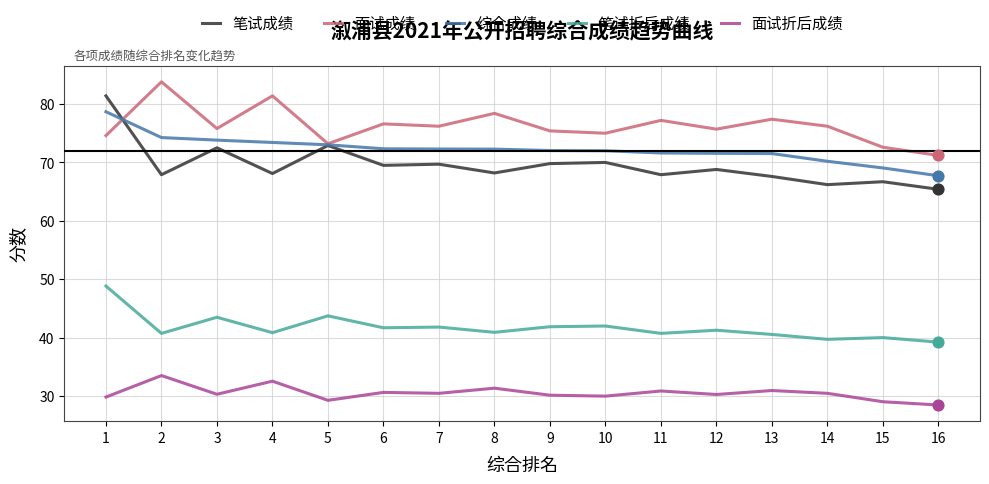

What is the total value across all series at 11?

288.3